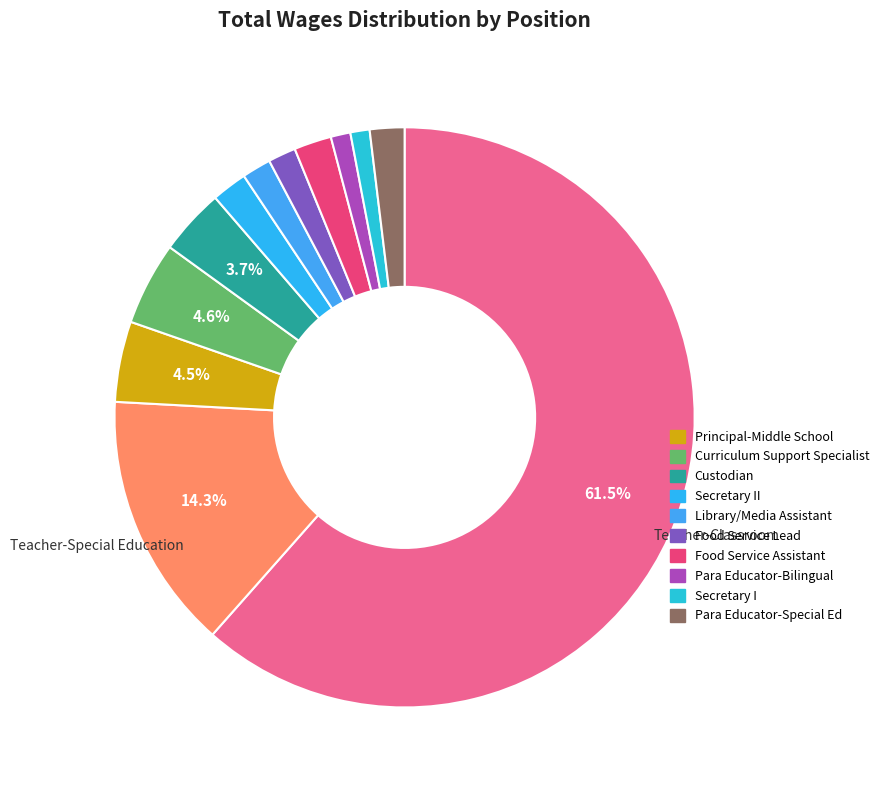

How many slices are in this pie chart?

12